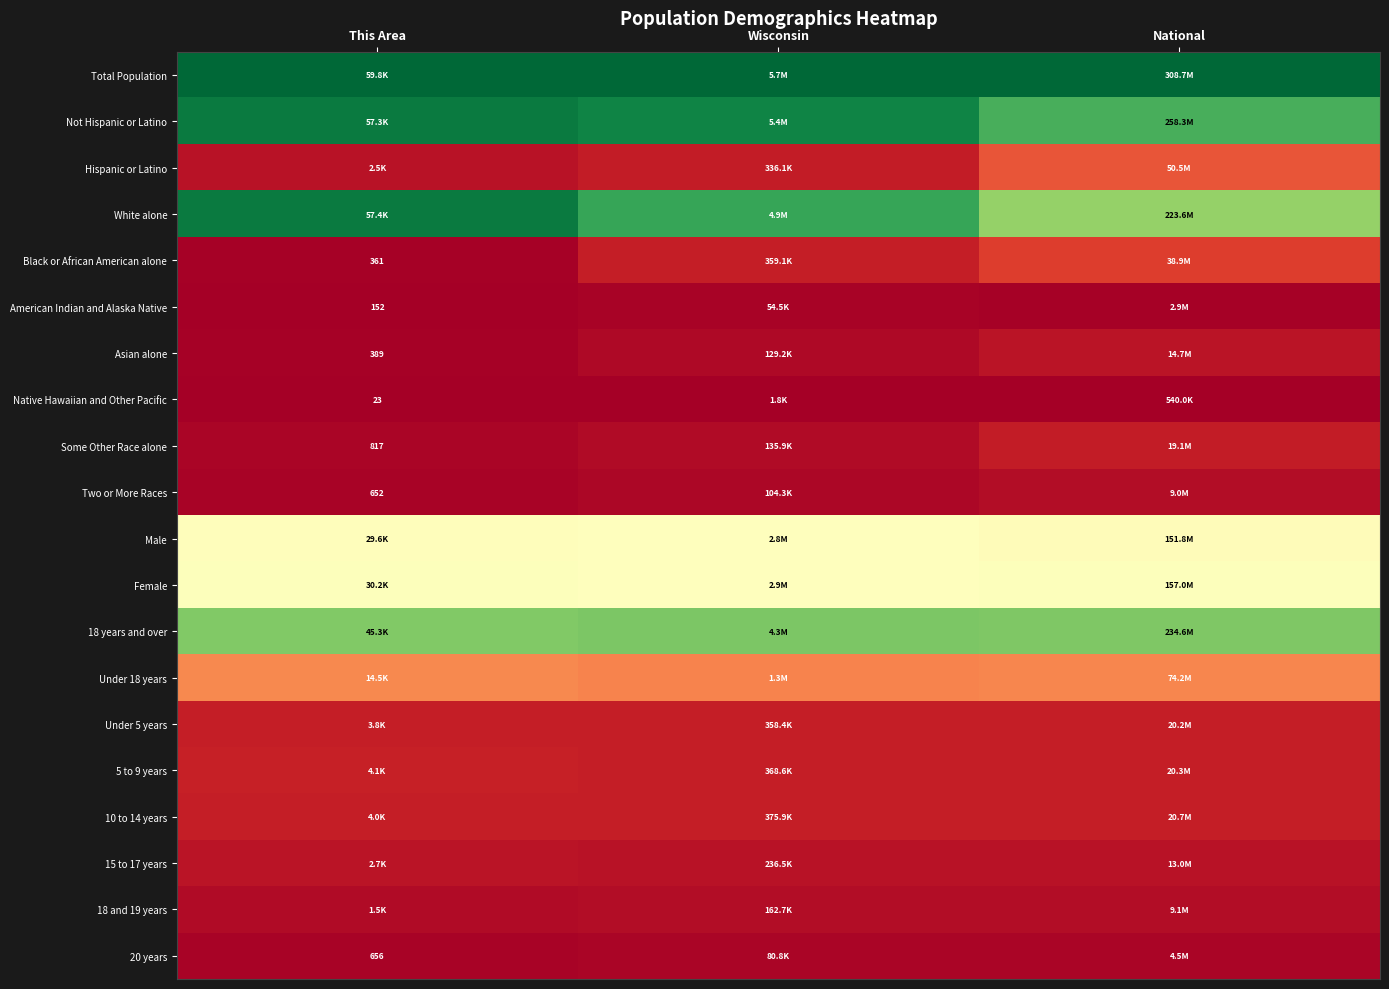

How many series are shown in this chart?

20